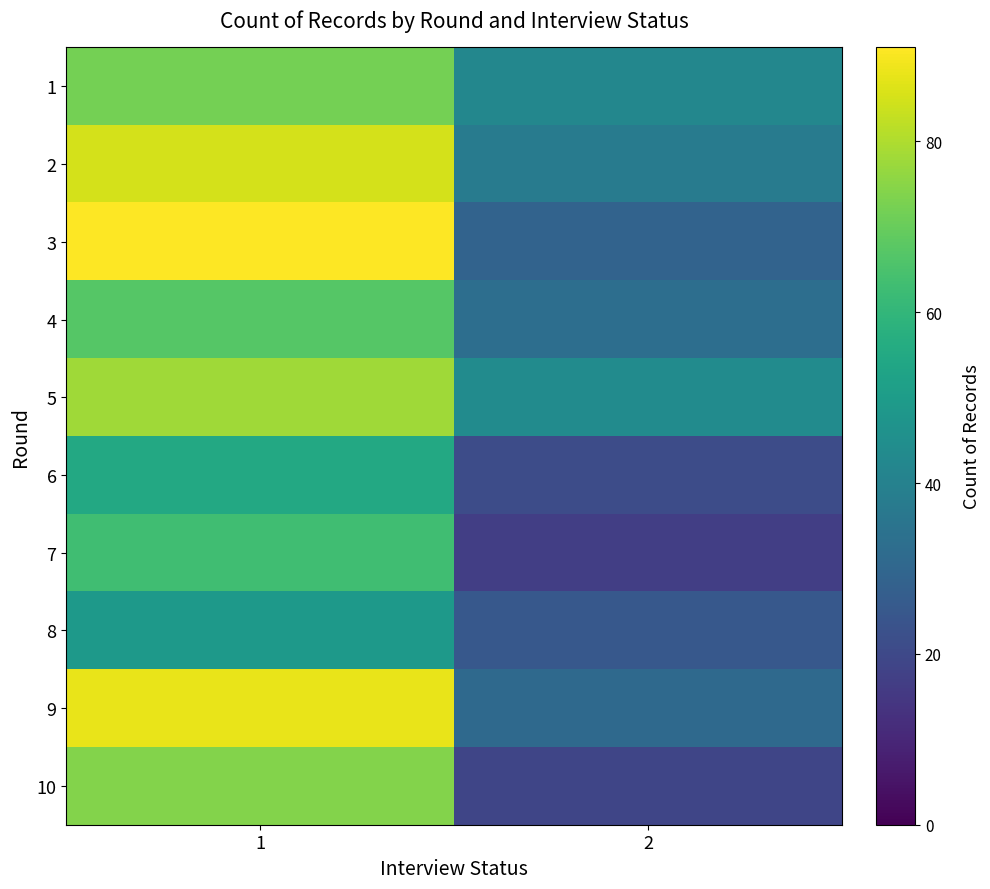

Which label corresponds to the smallest value in the chart?

2